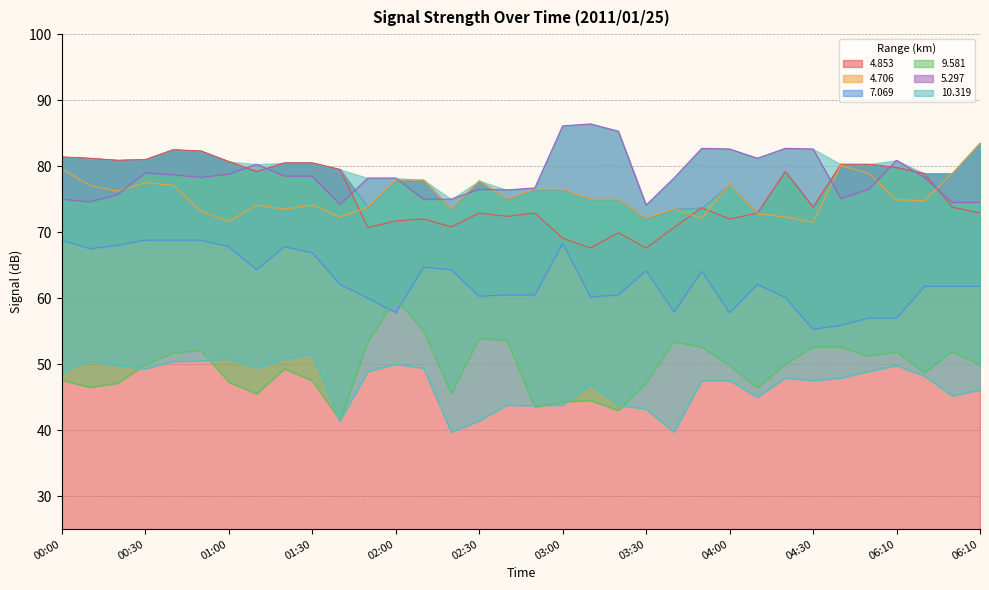

At which label is 4.706 closest to 77?

00:10